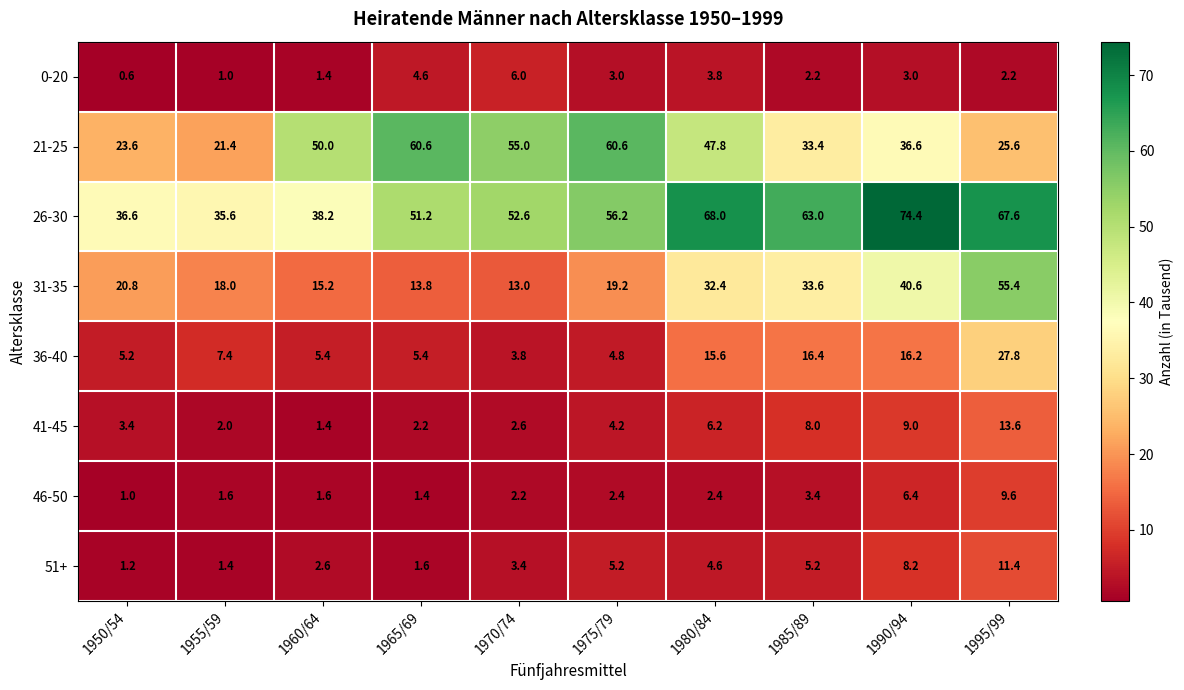

What is the spread (max minus min) of values at 1970/74?

52.8